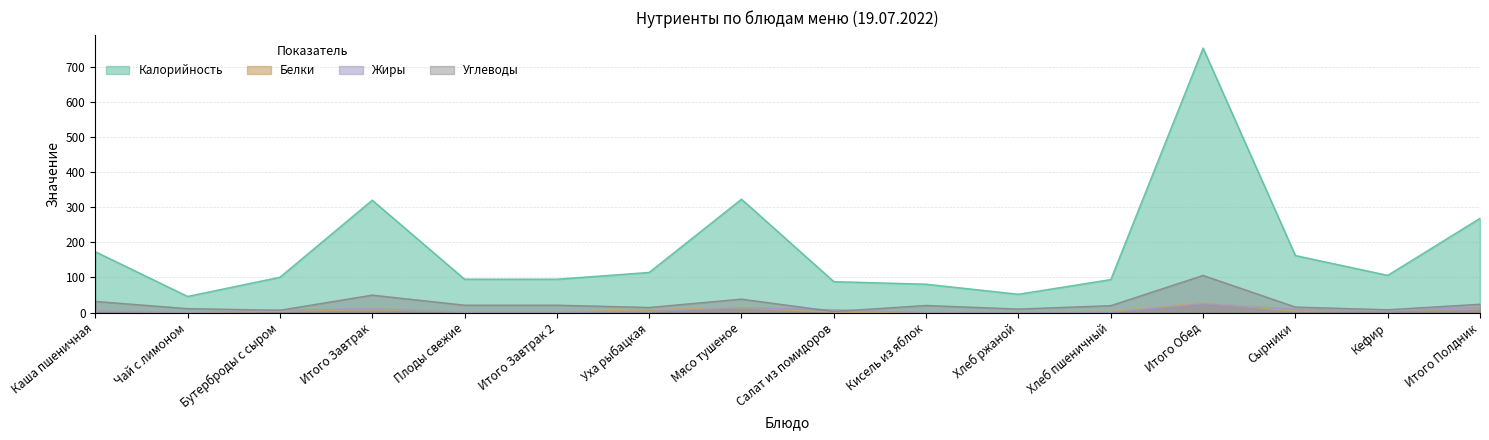

Reading right to left, list all the values displayed in this chart.

Калорийность: 268.4	106.0	162.4	753.0	94.0	52.2	80.8	88.1	322.9	114.4	95.0	95.0	320.0	100.7	46.0	173.4
Белки: 10.0	5.8	4.2	27.3	3.0	2.0	0.1	1.0	12.9	8.2	1.5	1.5	8.3	3.7	0.3	4.3
Жиры: 14.2	5.0	9.2	25.2	0.3	0.4	0.1	8.0	13.8	2.6	0.5	0.5	10.9	6.6	0.0	4.3
Углеводы: 23.7	8.0	15.7	105.7	19.7	10.0	20.2	3.0	38.3	14.5	21.0	21.0	49.7	6.6	11.2	31.8